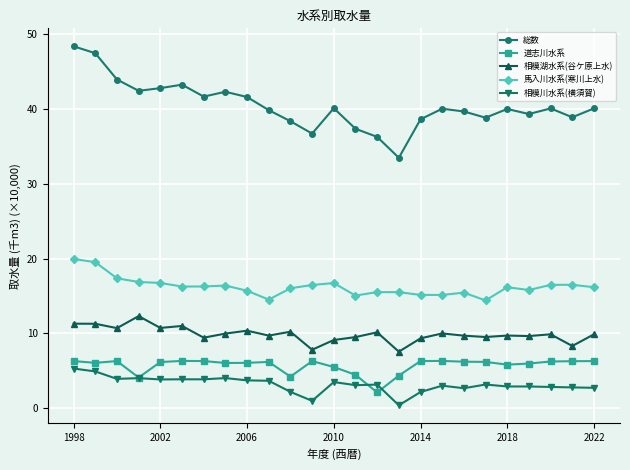

At how many categories does at least one series exceed 28?

25